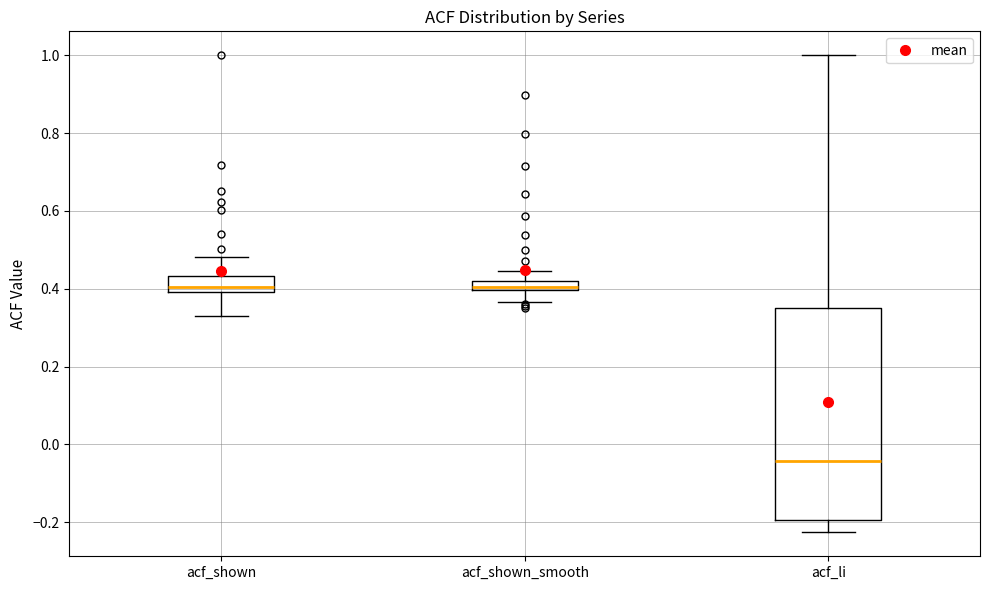

Where does the upper whisker of the box for acf_shown end on the y-axis? The values are not printed on the chart, so give them approximately, as read against the axis.

0.48